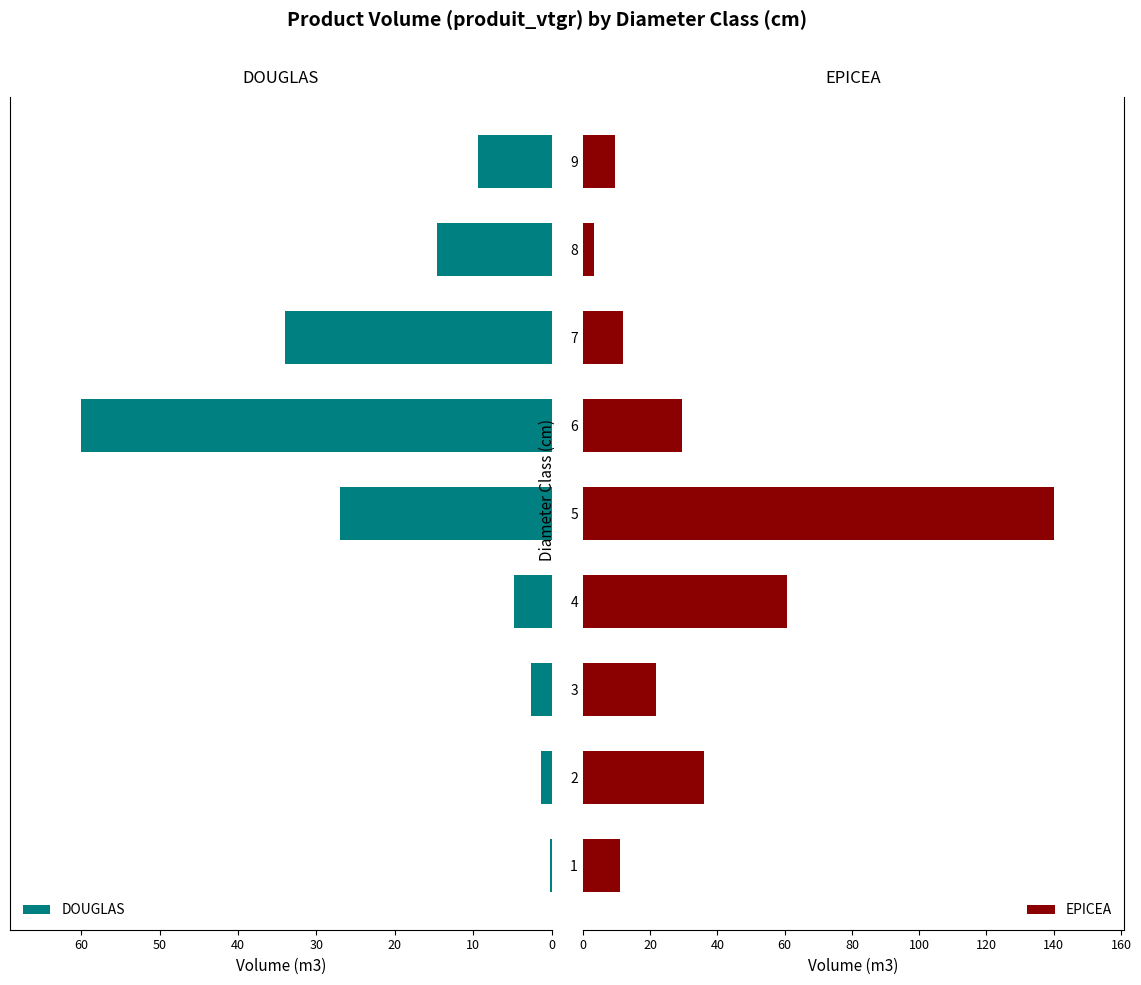

What is the difference between the second highest and minimum values in the DOUGLAS series?

33.8